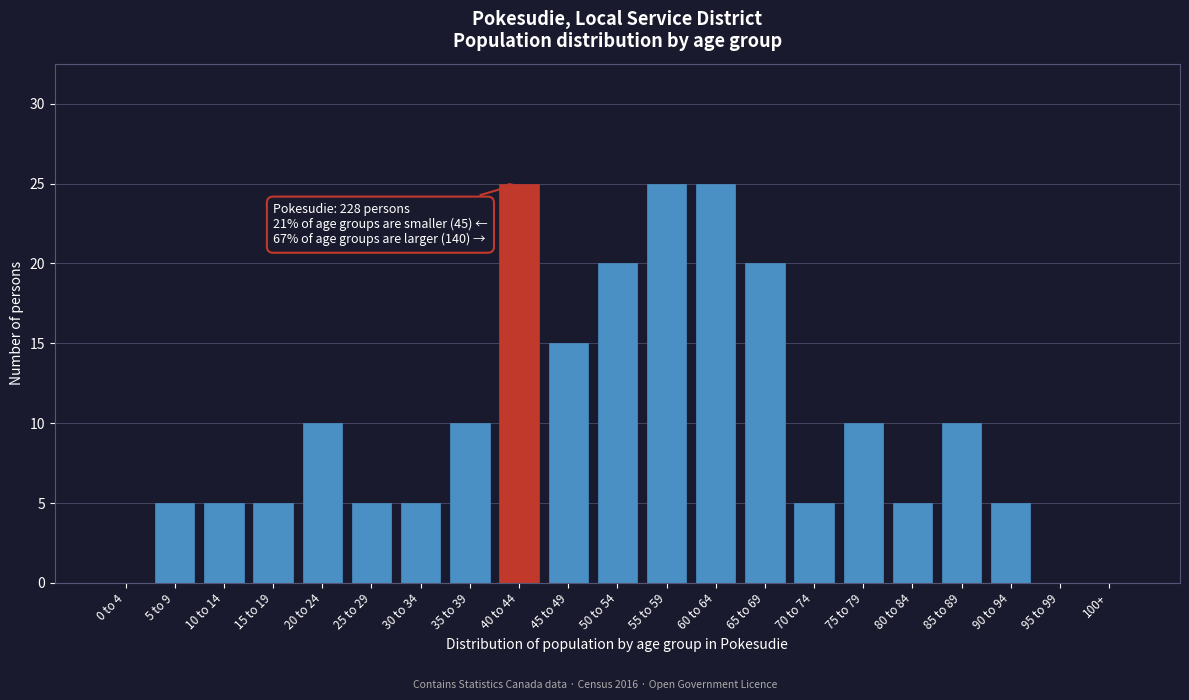

Reading left to right, list all the values displayed in this chart.

0 to 4=0	5 to 9=5	10 to 14=5	15 to 19=5	20 to 24=10	25 to 29=5	30 to 34=5	35 to 39=10	40 to 44=25	45 to 49=15	50 to 54=20	55 to 59=25	60 to 64=25	65 to 69=20	70 to 74=5	75 to 79=10	80 to 84=5	85 to 89=10	90 to 94=5	95 to 99=0	100+=0